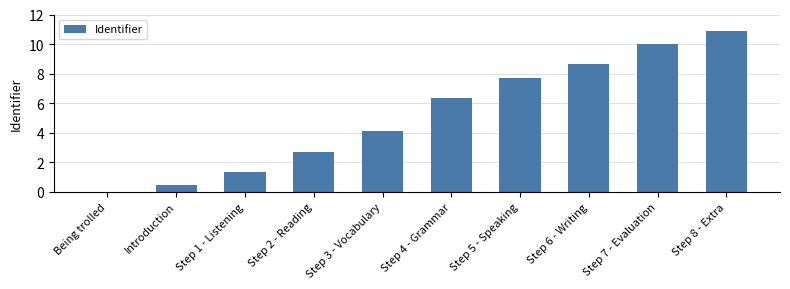

The value at Step 7 - Evaluation is 3.2. True or false?

False